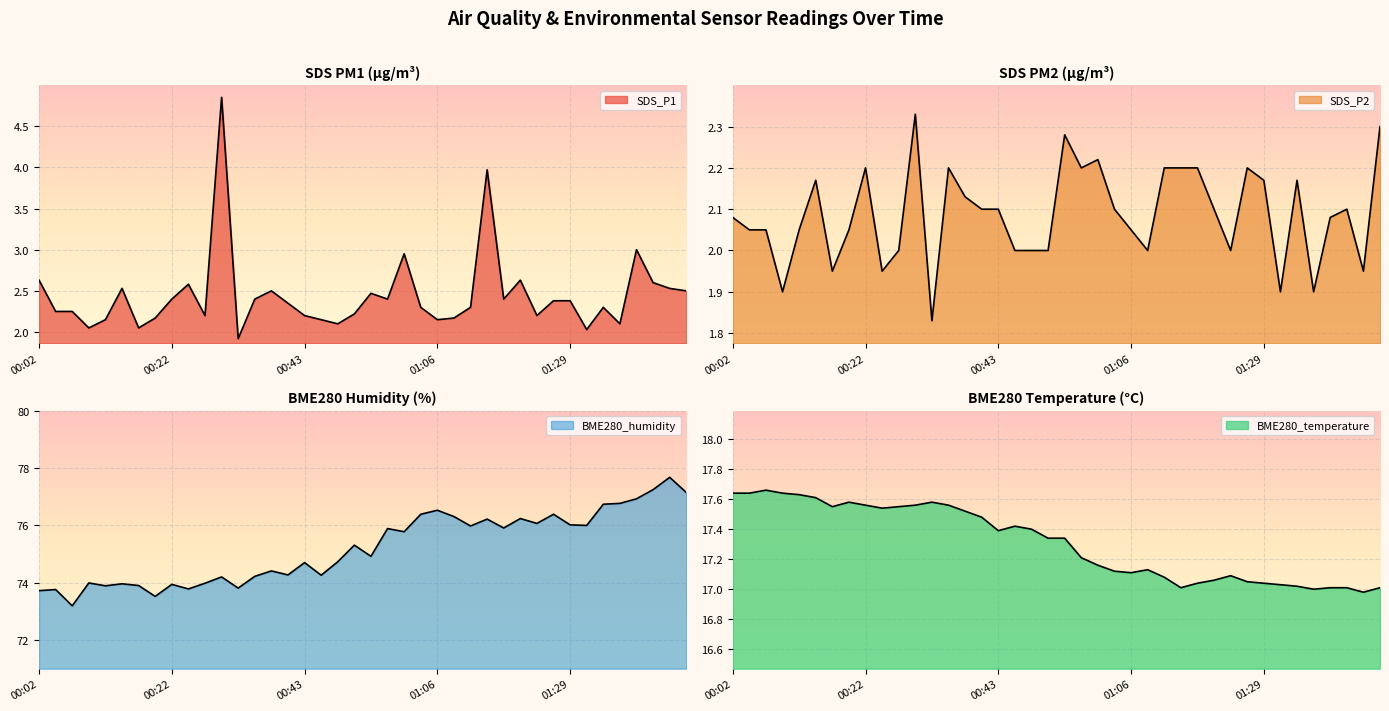

Reading right to left, extract all data points from this chart.

SDS_P1: 2.5	2.5	2.6	3.0	2.1	2.3	2.0	2.4	2.4	2.2	2.6	2.4	4.0	2.3	2.2	2.1	2.3	3.0	2.4	2.5	2.2	2.1	2.1	2.2	2.4	2.5	2.4	1.9	4.8	2.2	2.6	2.4	2.2	2.0	2.5	2.1	2.0	2.2	2.2	2.6
SDS_P2: 2.3	1.9	2.1	2.1	1.9	2.2	1.9	2.2	2.2	2.0	2.1	2.2	2.2	2.2	2.0	2.0	2.1	2.2	2.2	2.3	2.0	2.0	2.0	2.1	2.1	2.1	2.2	1.8	2.3	2.0	1.9	2.2	2.0	1.9	2.2	2.0	1.9	2.0	2.0	2.1
BME280_humidity: 77.2	77.7	77.2	76.9	76.8	76.7	76.0	76.0	76.4	76.1	76.2	75.9	76.2	76.0	76.3	76.5	76.4	75.8	75.9	74.9	75.3	74.7	74.3	74.7	74.3	74.4	74.2	73.8	74.2	74.0	73.8	73.9	73.5	73.9	74.0	73.9	74.0	73.2	73.8	73.7
BME280_temperature: 17.0	17.0	17.0	17.0	17.0	17.0	17.0	17.0	17.1	17.1	17.1	17.0	17.0	17.1	17.1	17.1	17.1	17.2	17.2	17.3	17.3	17.4	17.4	17.4	17.5	17.5	17.6	17.6	17.6	17.6	17.5	17.6	17.6	17.6	17.6	17.6	17.6	17.7	17.6	17.6